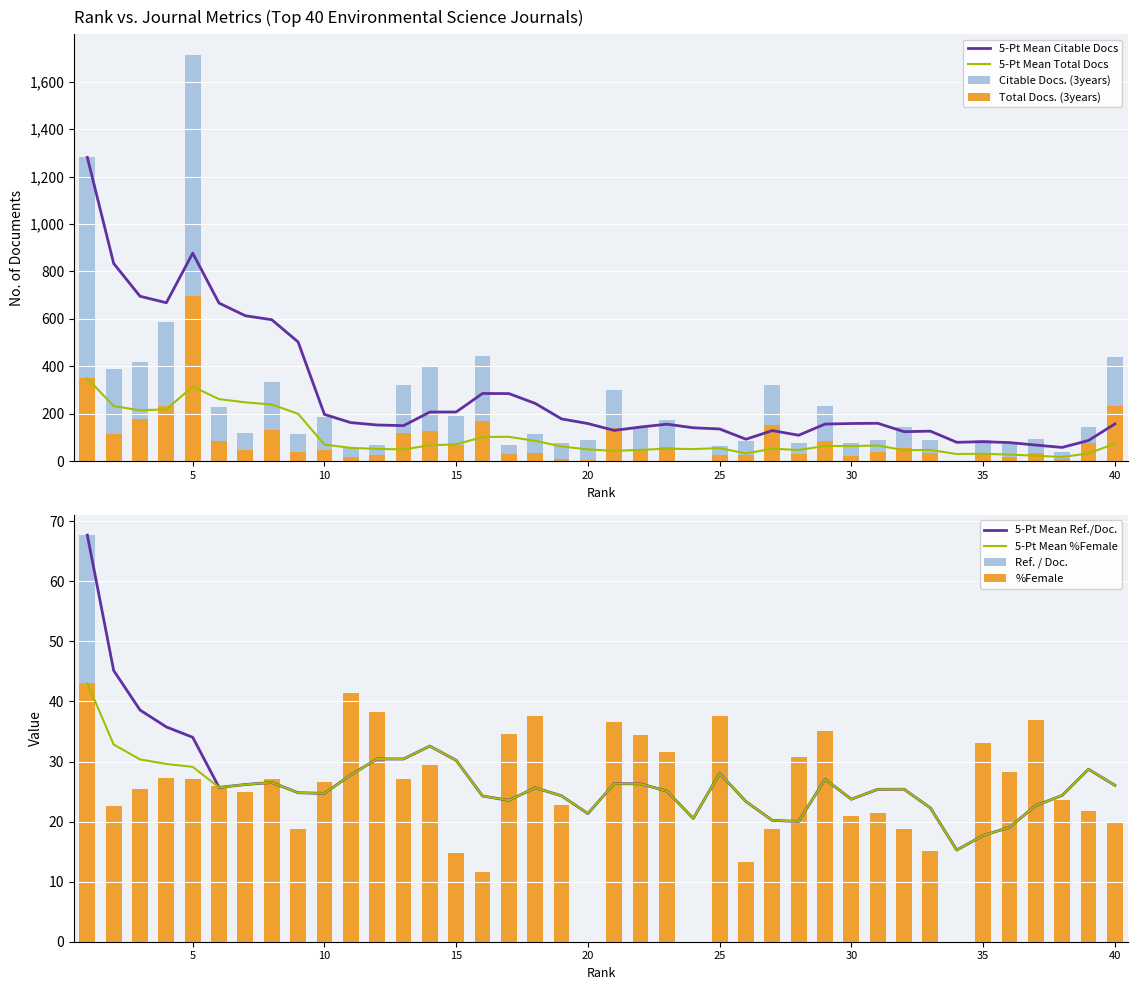

Reading right to left, extract all data points from this chart.

Ref. / Doc.: 40=19.7	39=21.8	38=23.5	37=37.0	36=28.2	35=33.0	34=0.0	33=15.2	32=18.8	31=21.4	30=20.9	29=35.1	28=30.7	27=18.7	26=13.2	25=37.5	24=0.0	23=31.5	22=34.4	21=36.6	20=0.0	19=22.7	18=37.6	17=34.6	16=11.7	15=14.8	14=29.5	13=27.1	12=38.2	11=41.4	10=26.6	9=18.8	8=27.1	7=25.0	6=26.0	5=27.2	4=27.3	3=25.4	2=22.6	1=67.7
%Female: 40=19.7	39=21.8	38=23.5	37=37.0	36=28.2	35=33.0	34=0.0	33=15.2	32=18.8	31=21.4	30=20.9	29=35.1	28=30.7	27=18.7	26=13.2	25=37.5	24=0.0	23=31.5	22=34.4	21=36.6	20=0.0	19=22.7	18=37.6	17=34.6	16=11.7	15=14.8	14=29.5	13=27.1	12=38.2	11=41.4	10=26.6	9=18.8	8=27.1	7=25.0	6=26.0	5=27.2	4=27.3	3=25.4	2=22.6	1=43.0
Total Docs. (3years): 40=234.0	39=76.0	38=8.0	37=33.0	36=20.0	35=29.0	34=0.0	33=36.0	32=55.0	31=39.0	30=23.0	29=86.0	28=32.0	27=152.0	26=28.0	25=25.0	24=0.0	23=61.0	22=51.0	21=141.0	20=4.0	19=10.0	18=34.0	17=31.0	16=171.0	15=67.0	14=127.0	13=120.0	12=27.0	11=16.0	10=48.0	9=38.0	8=132.0	7=49.0	6=85.0	5=697.0	4=233.0	3=178.0	2=117.0	1=349.0
Citable Docs. (3years): 40=440.0	39=146.0	38=38.0	37=92.0	36=71.0	35=91.0	34=0.0	33=88.0	32=144.0	31=90.0	30=78.0	29=235.0	28=77.0	27=321.0	26=85.0	25=66.0	24=0.0	23=175.0	22=139.0	21=301.0	20=91.0	19=76.0	18=115.0	17=68.0	16=445.0	15=189.0	14=403.0	13=322.0	12=70.0	11=55.0	10=187.0	9=117.0	8=336.0	7=120.0	6=228.0	5=1714.0	4=586.0	3=419.0	2=387.0	1=1281.0